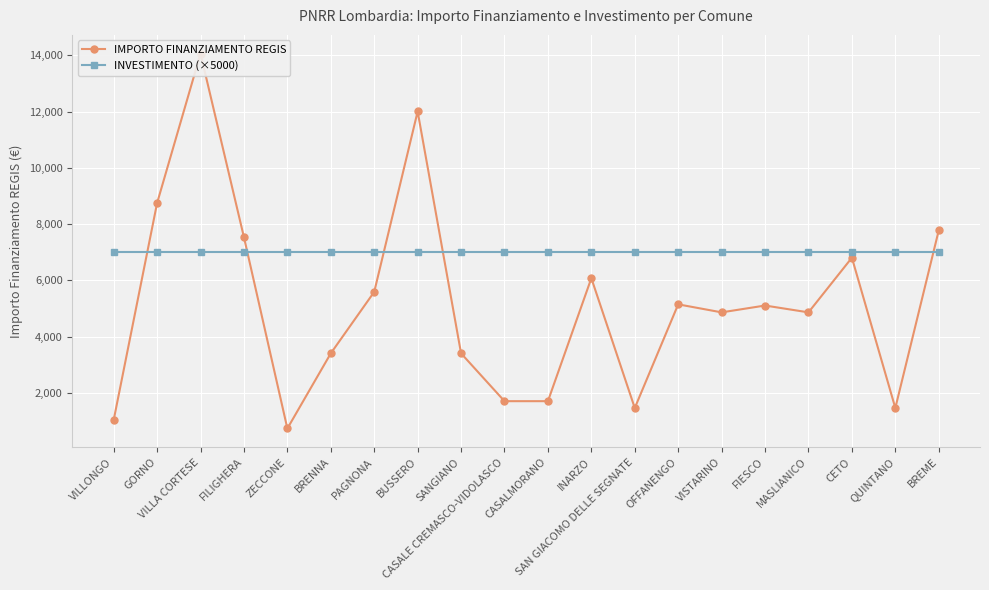

True or false: INVESTIMENTO (×5000) has a value of 11938 at SANGIANO.

False